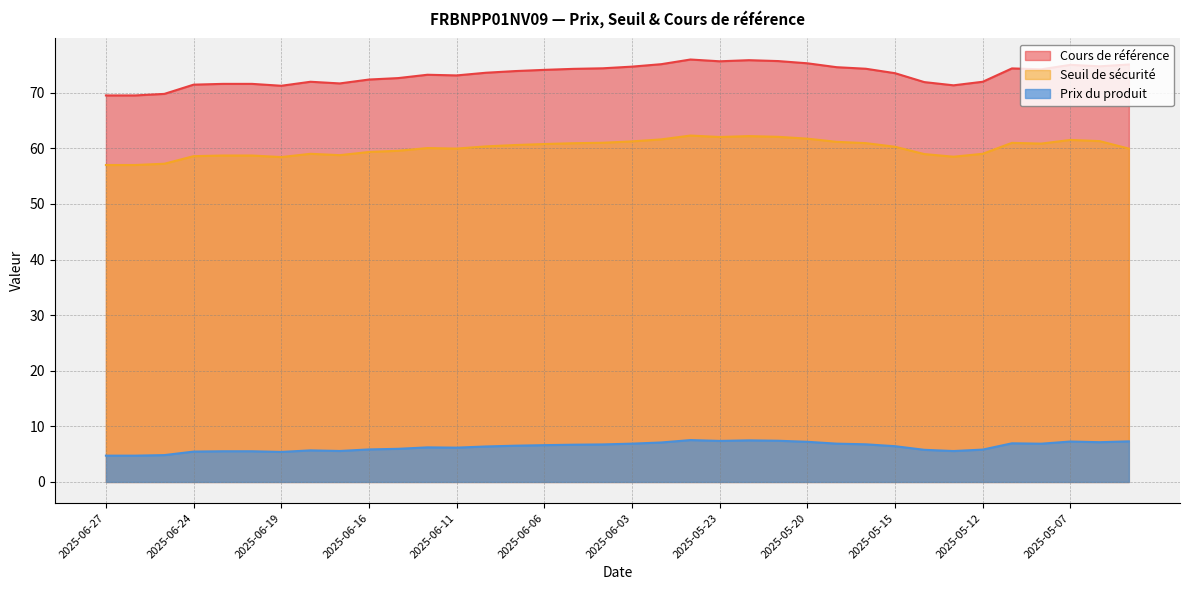

What is the greatest value displayed?

76.0